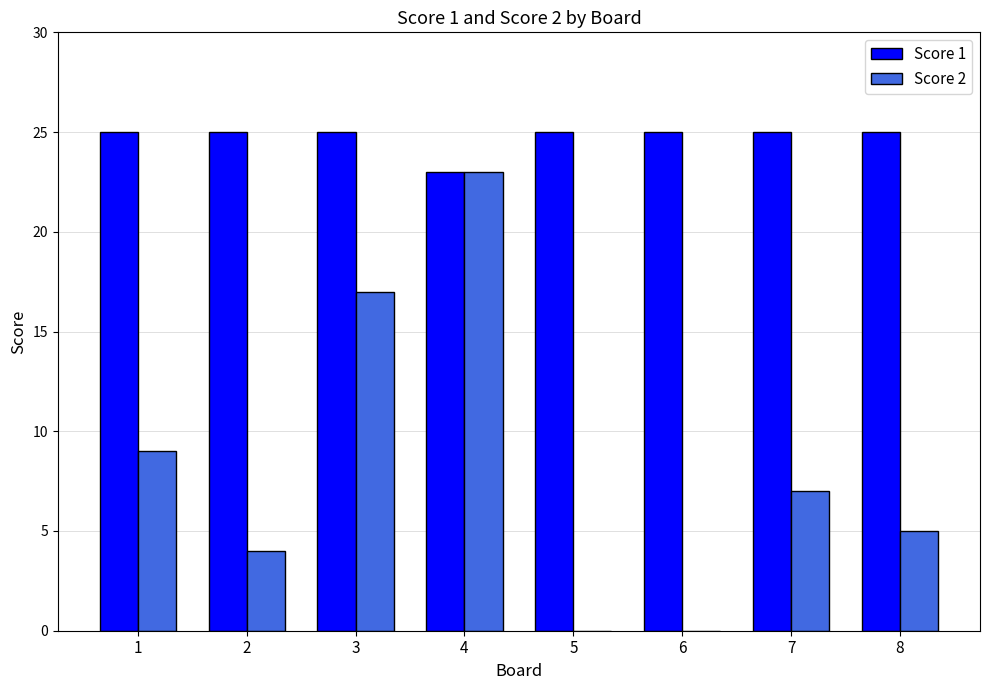

Is it true that Score 2 equals 8 at 8?

False